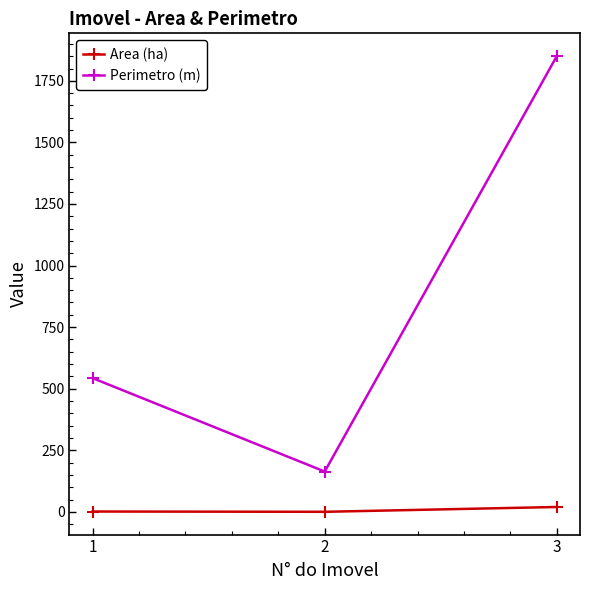

The value of Perimetro (m) at 1 is 542.9. True or false?

True